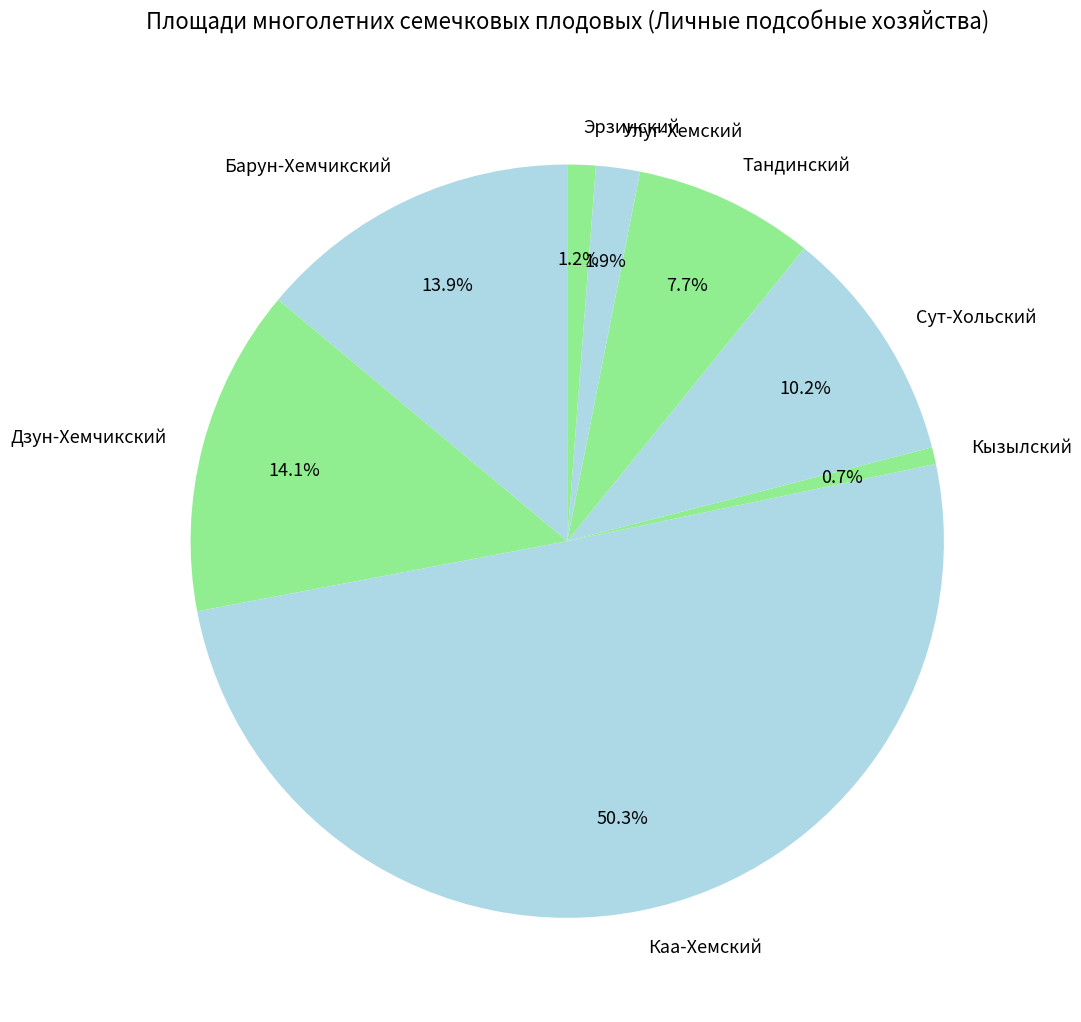

Is Сут-Хольский the majority of the pie?

No